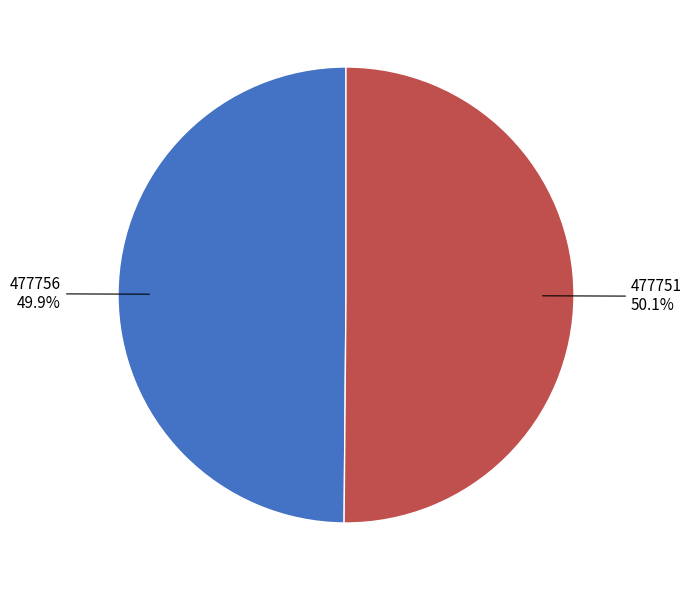

Is there a majority slice in this chart?

Yes